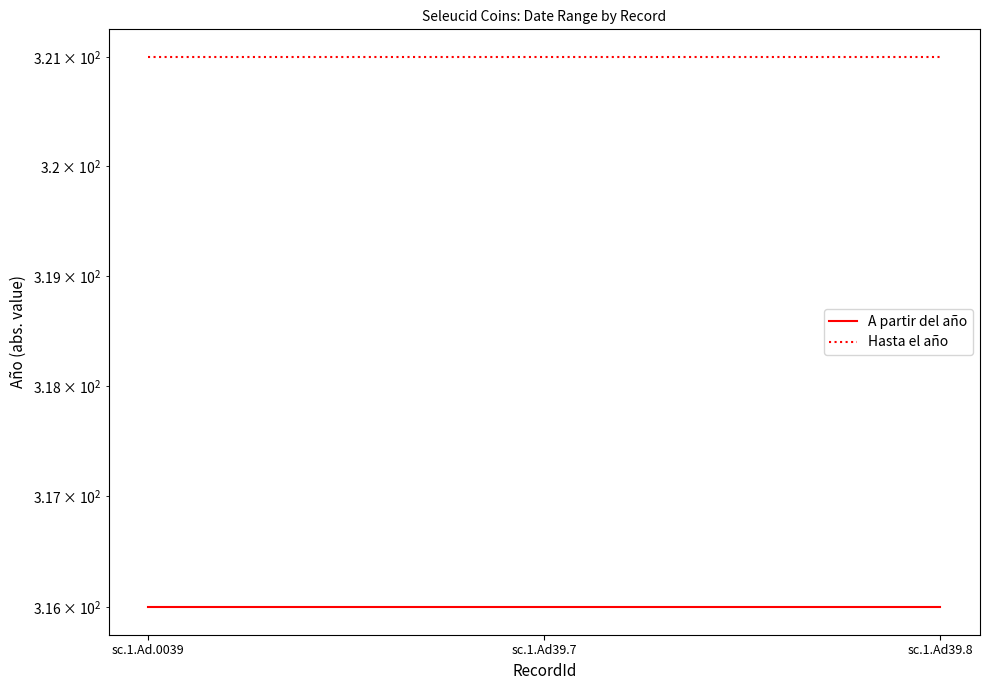

Rank the series by their average value, from lowest to highest.

A partir del año, Hasta el año